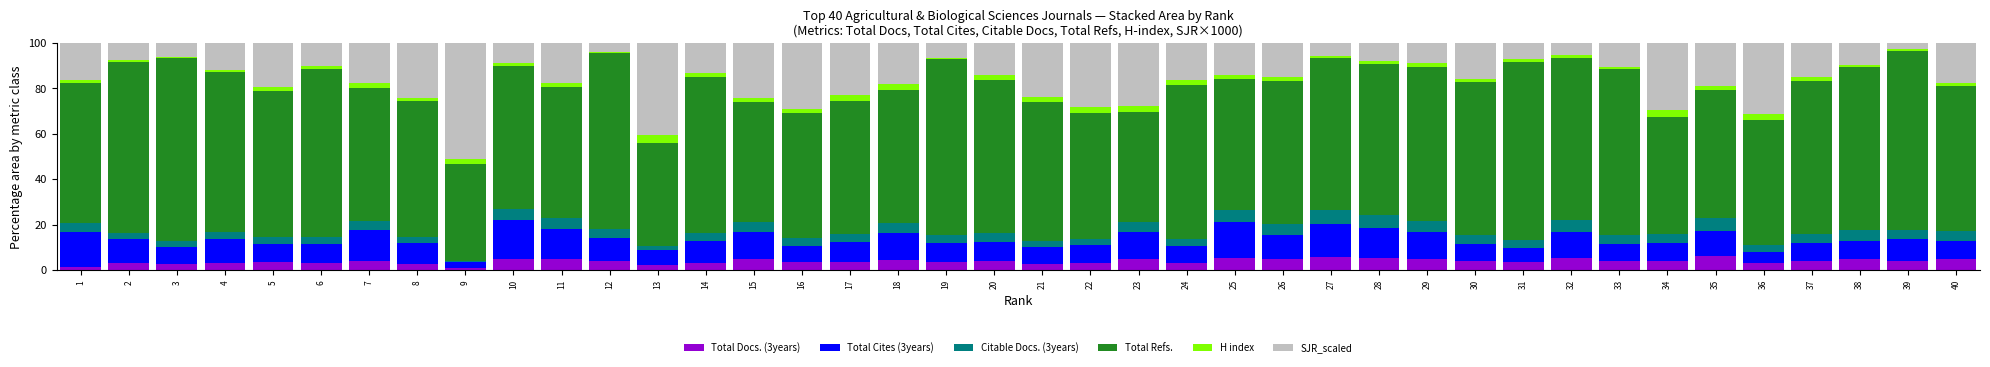

True or false: Total Docs. (3years) has a value of 3.4 at 5.

True